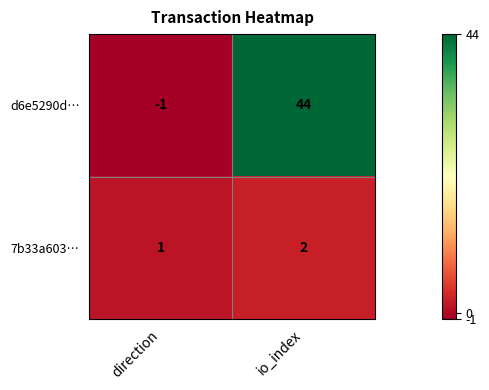

How many values in d6e5290d… are below zero?

1